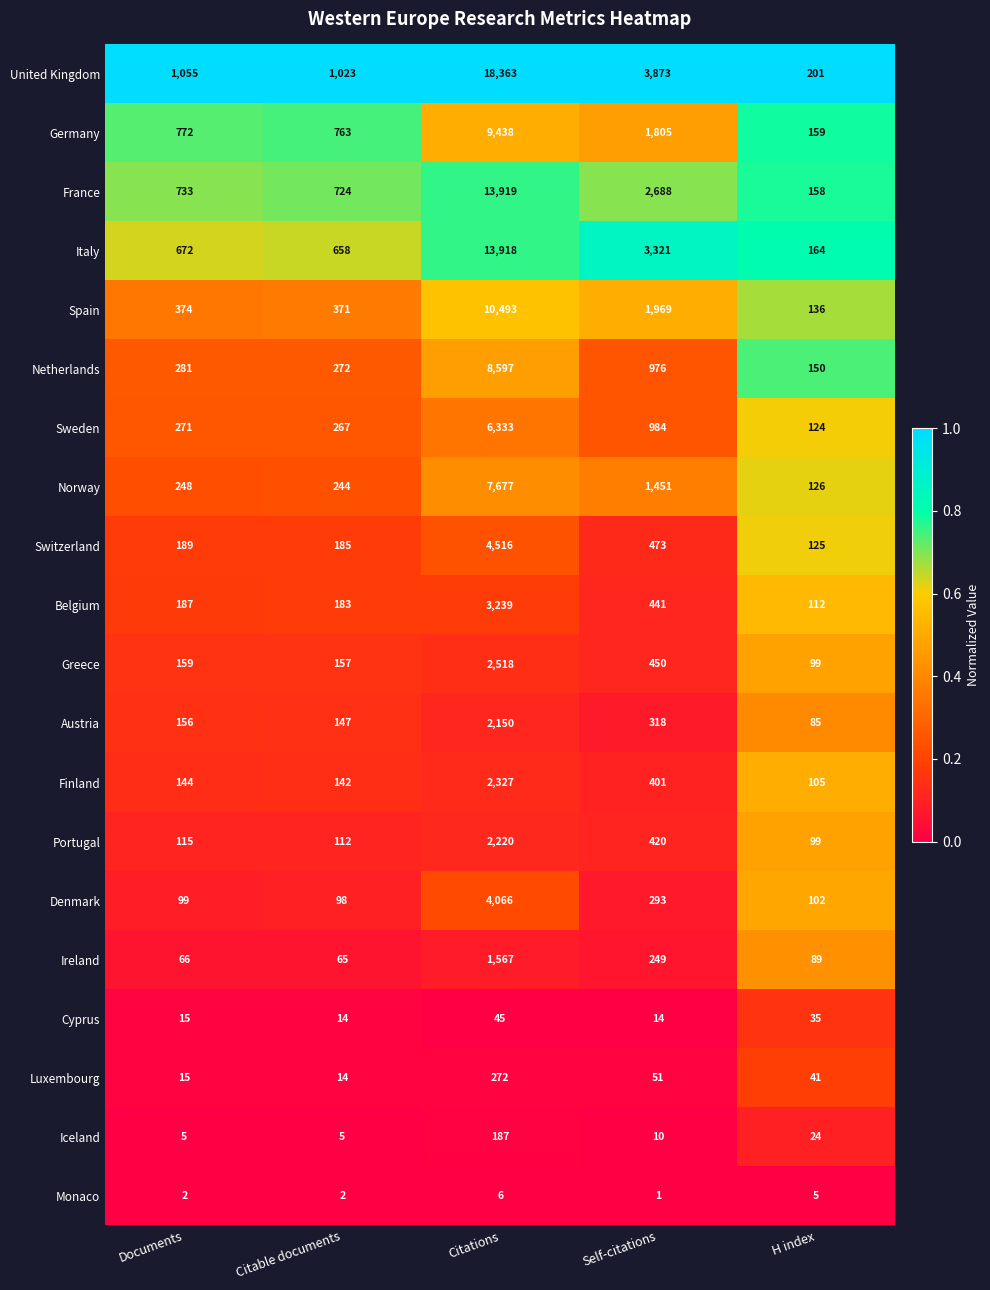

The value of France at Self-citations is 2688. True or false?

True